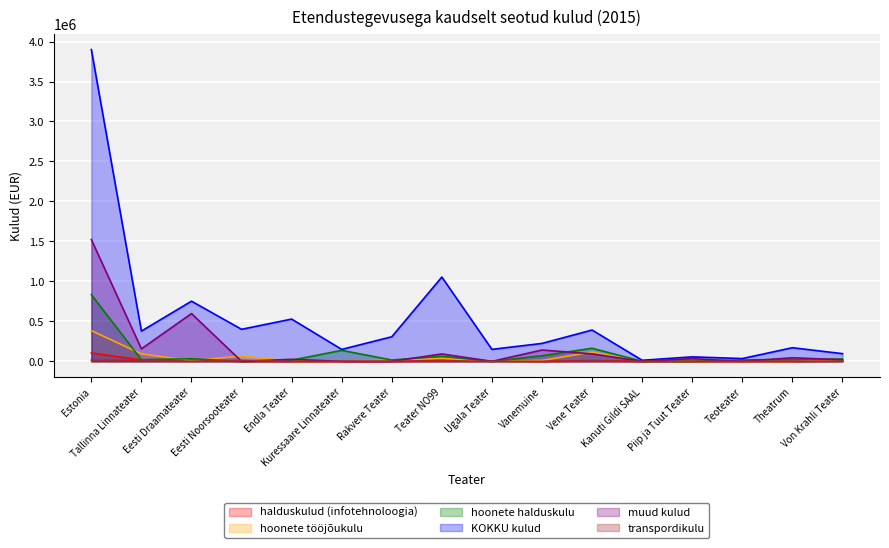

What is the difference between the hoonete halduskulu values at Von Krahli Teater and Eesti Draamateater?

2983